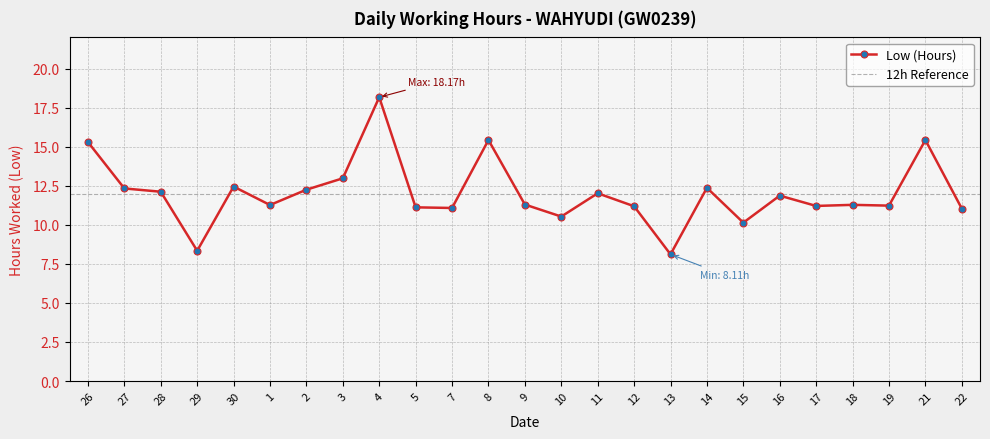

Which category has the highest value across all series?

4